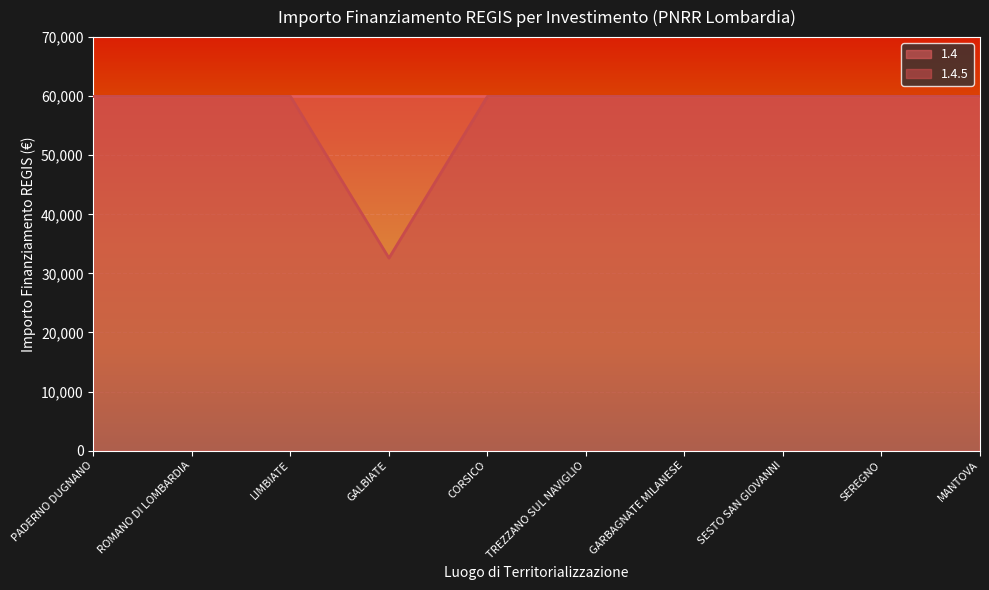

Where is the data nearest to the value 46277?

GALBIATE